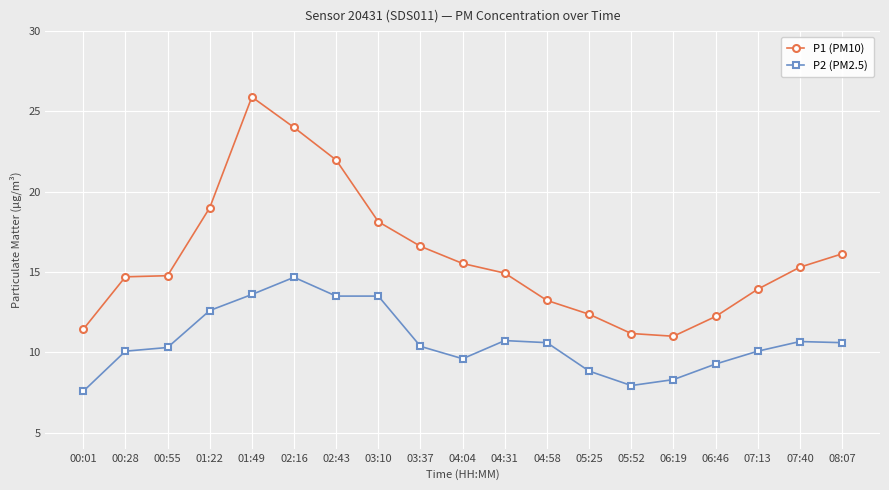

At which label does P2 (PM2.5) reach its minimum?

00:01